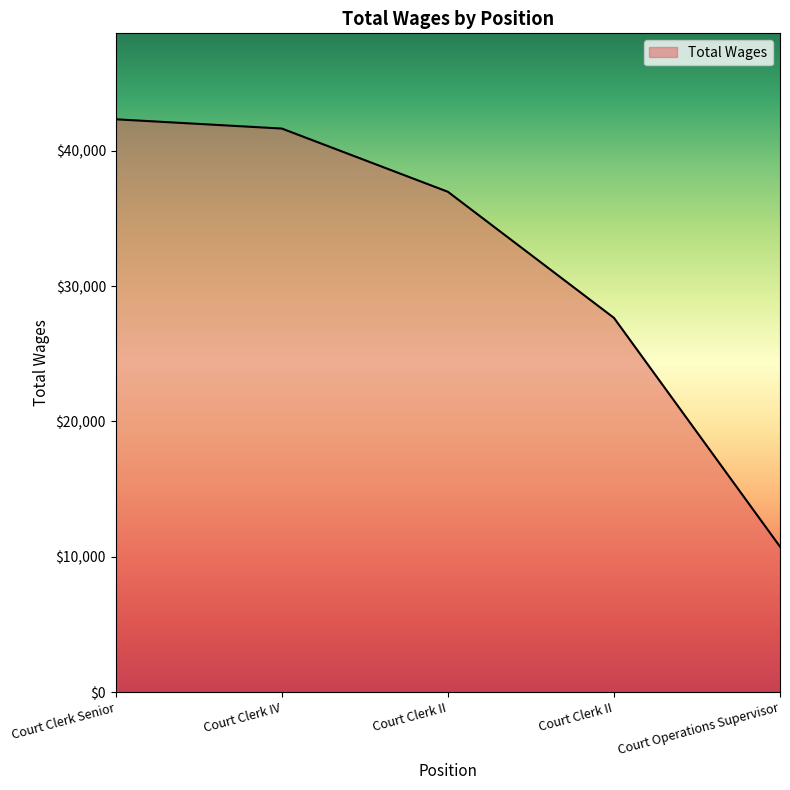

True or false: the data shows 4570 at Court Operations Supervisor.

False